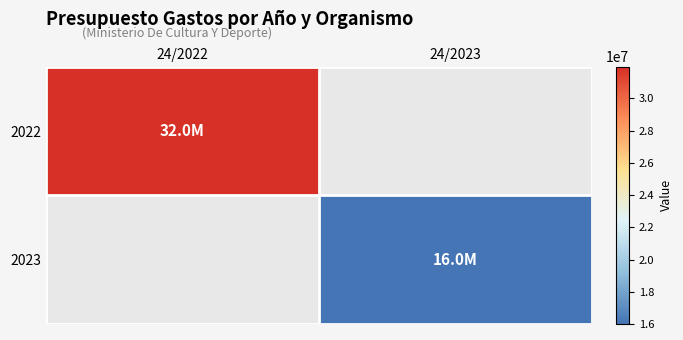

How many data points does each series have?

2